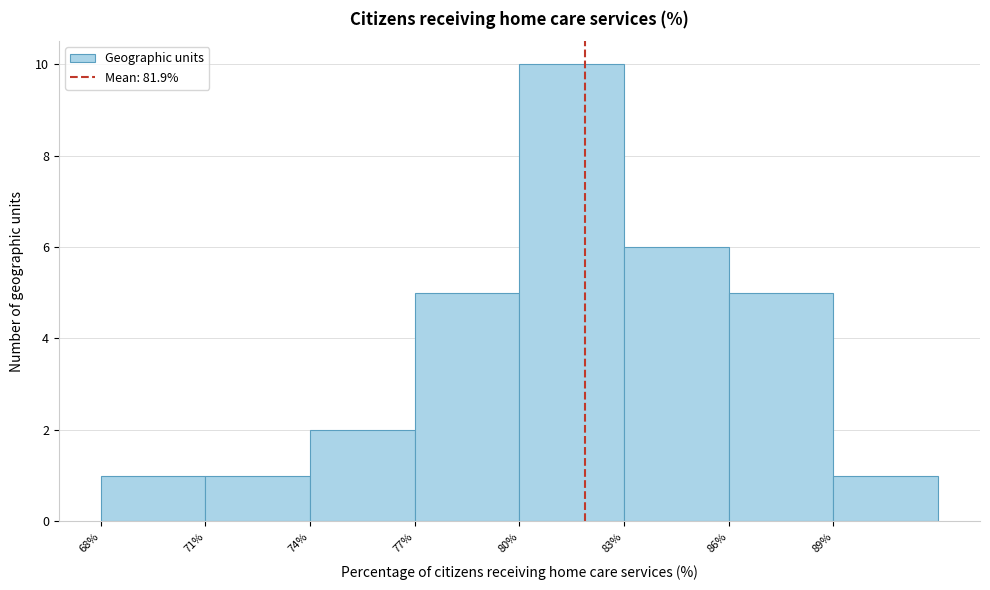

Reading left to right, list every bar in this chart as the range it spans on the x-axis followed by its height. The values are not printed on the chart, so give them approximately, as read against the axis.

68 to 71: 1
71 to 74: 1
74 to 77: 2
77 to 80: 5
80 to 83: 10
83 to 86: 6
86 to 89: 5
89 to 92: 1